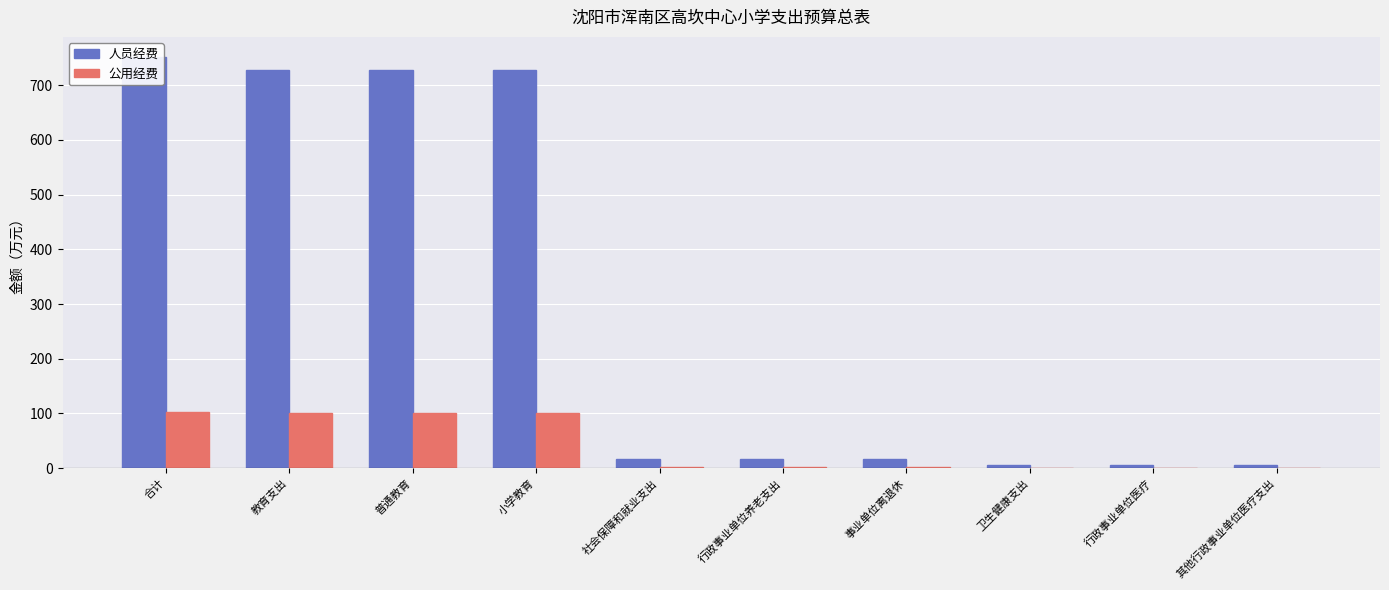

Count the number of categories in the chart.

10